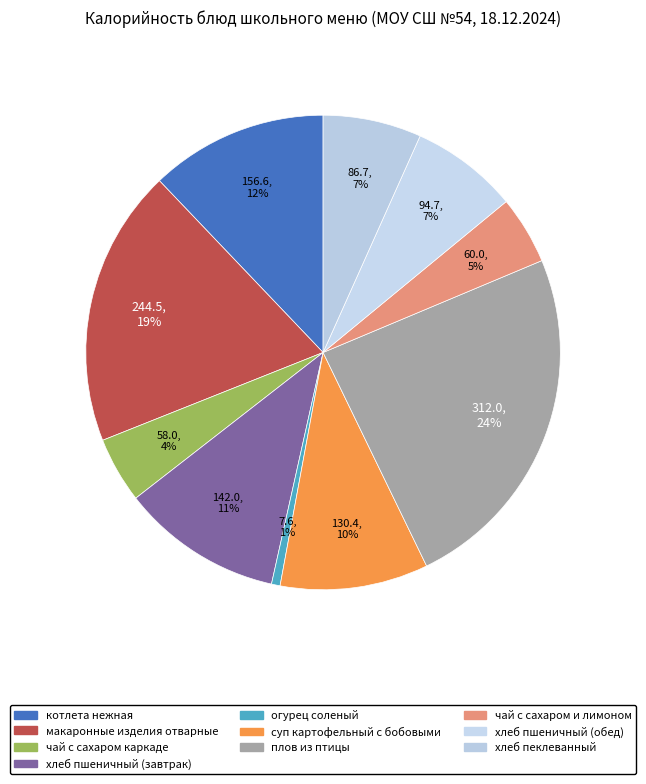

How many slices are in this pie chart?

10